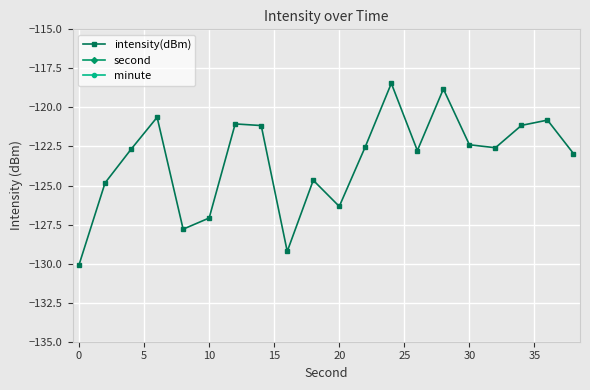

True or false: minute has more than 0 points higher than both neighbors.

False